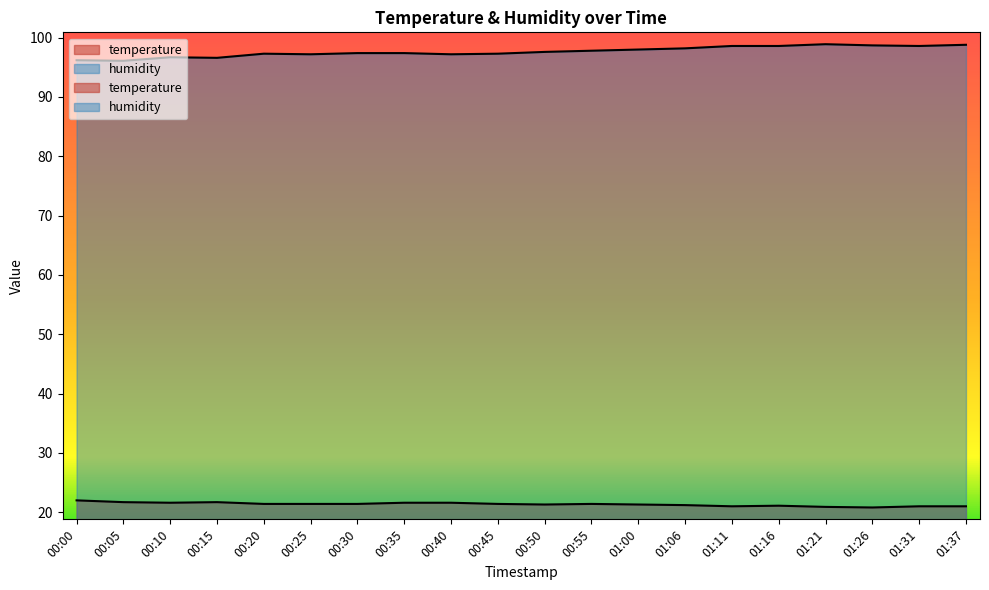

What is the spread (max minus min) of values at 01:16?

77.5